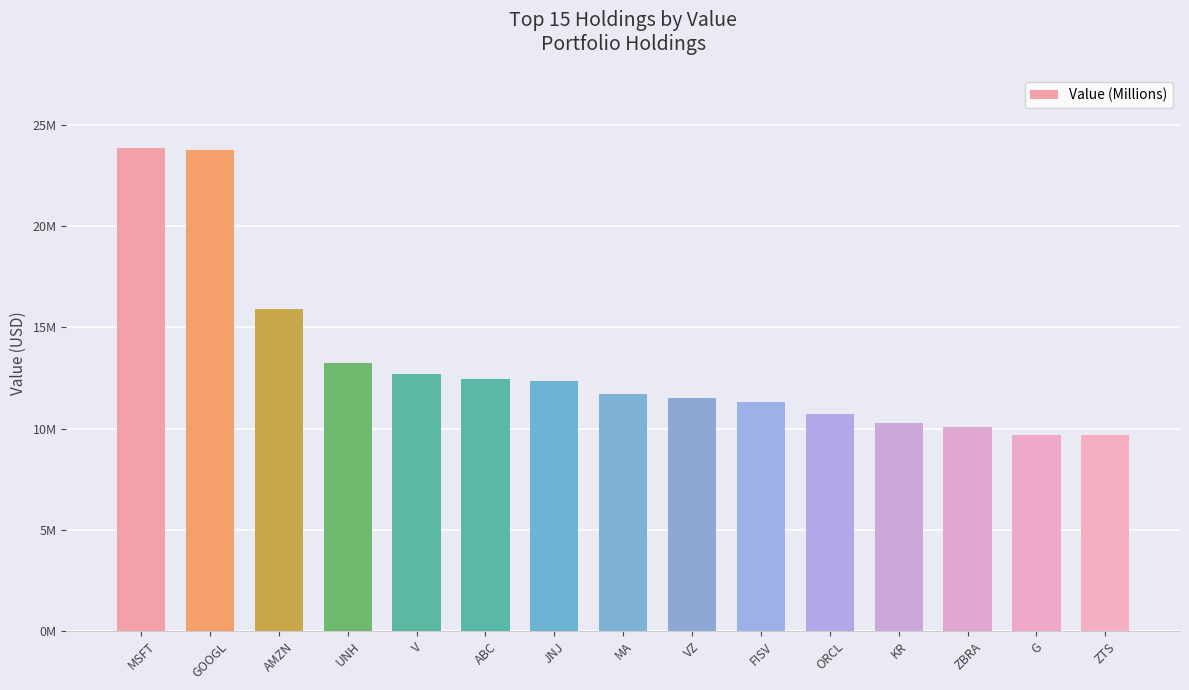

Between ZBRA and V, which is larger?

V